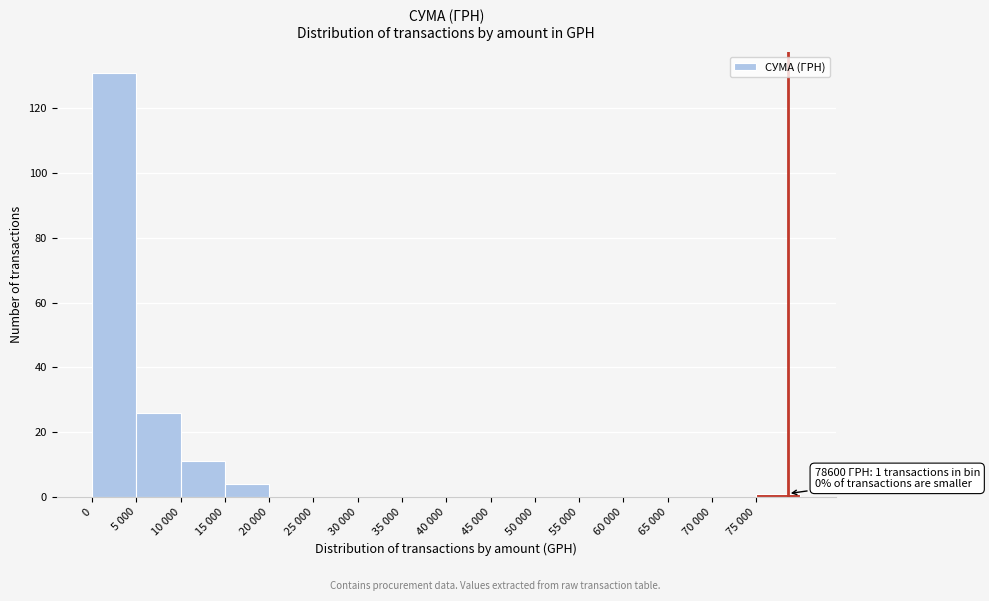

Reading left to right, list all the values displayed in this chart.

0=131	5 000=26	10 000=11	15 000=4	20 000=0	25 000=0	30 000=0	35 000=0	40 000=0	45 000=0	50 000=0	55 000=0	60 000=0	65 000=0	70 000=0	75 000=1